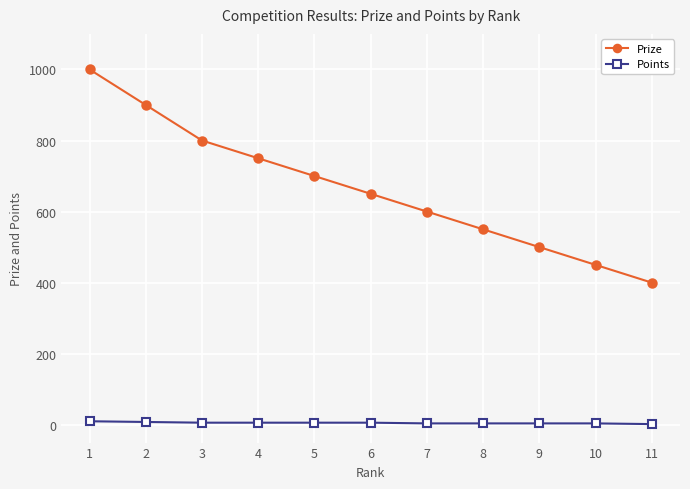

What is the lowest value of the Prize series?

400